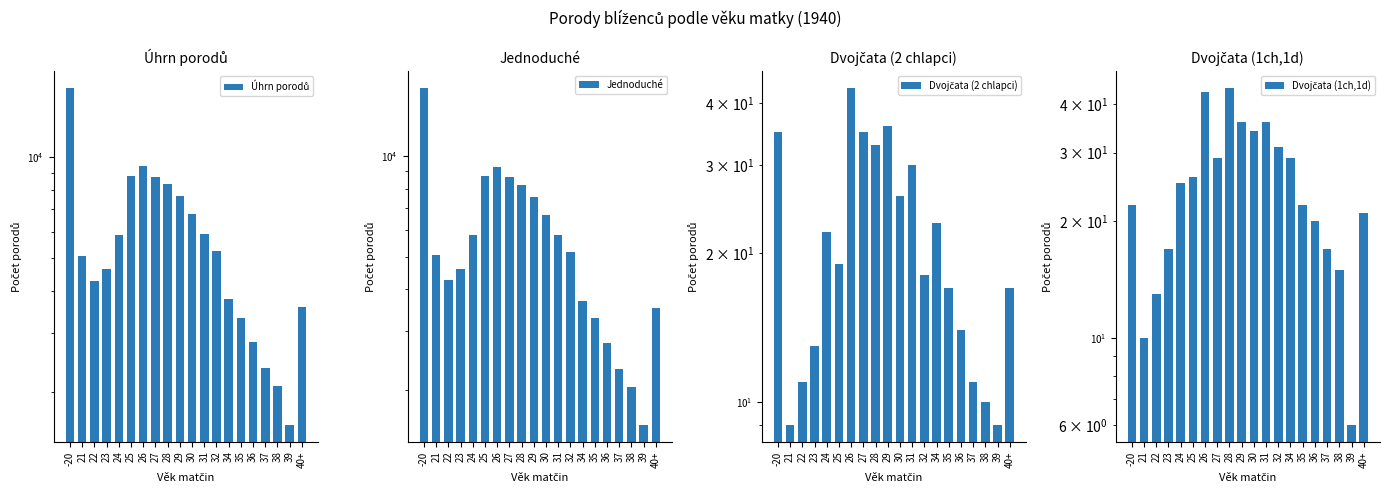

Between -20 and 30, which is larger?

-20